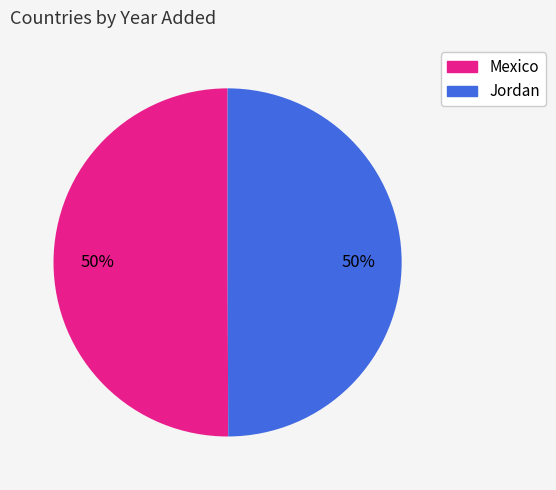

Approximately how many times larger is the value at Jordan compared to Mexico?

1.0